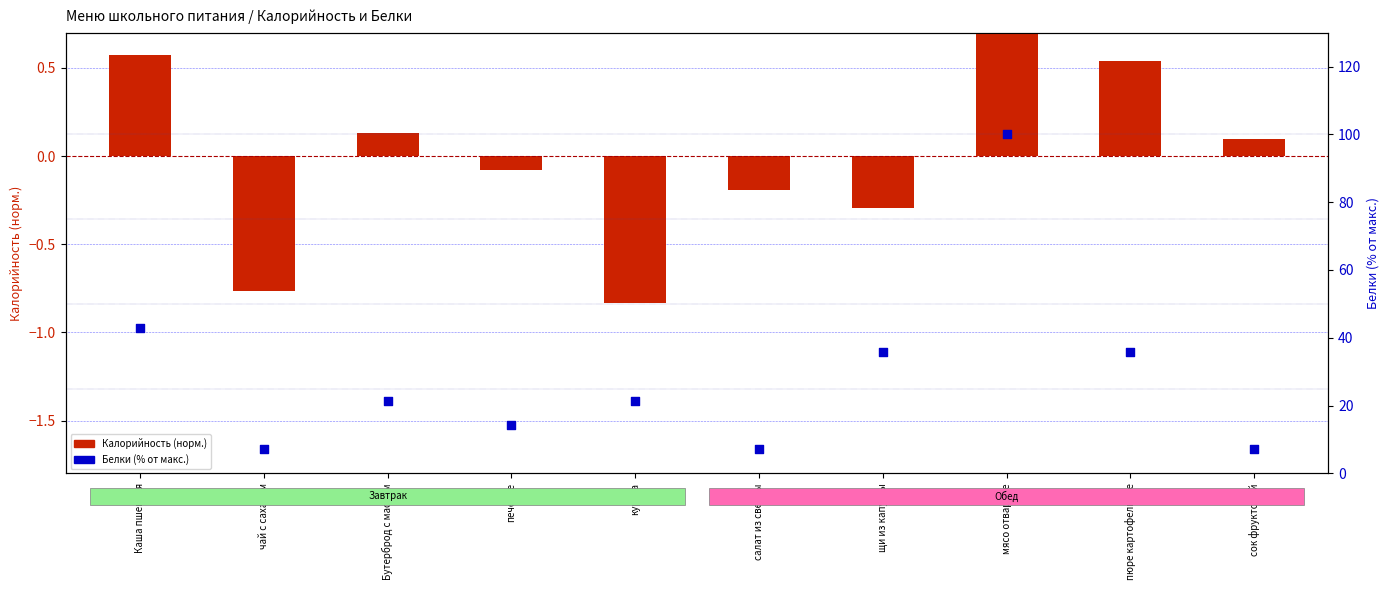

What are all the series names shown in the legend?

Калорийность (норм.), Белки (% от макс.)